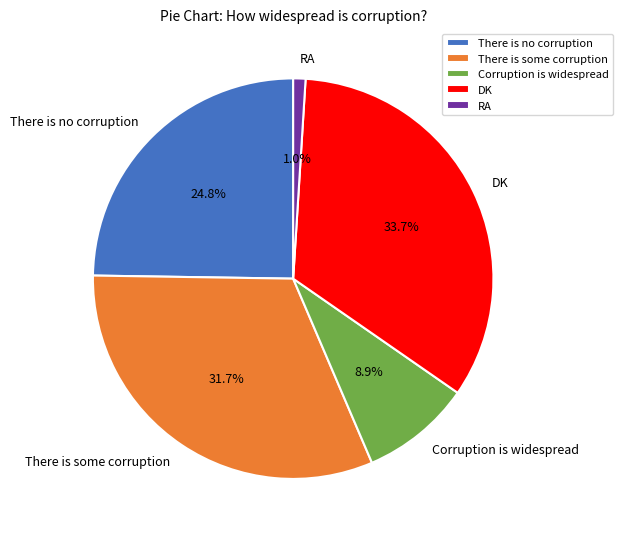

How many slices are in this pie chart?

5